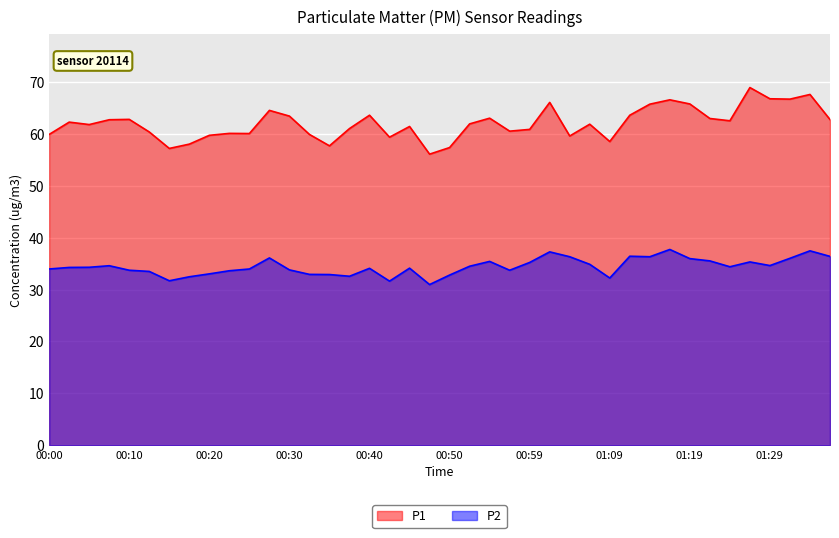

True or false: P1 and P2 cross at least once.

False